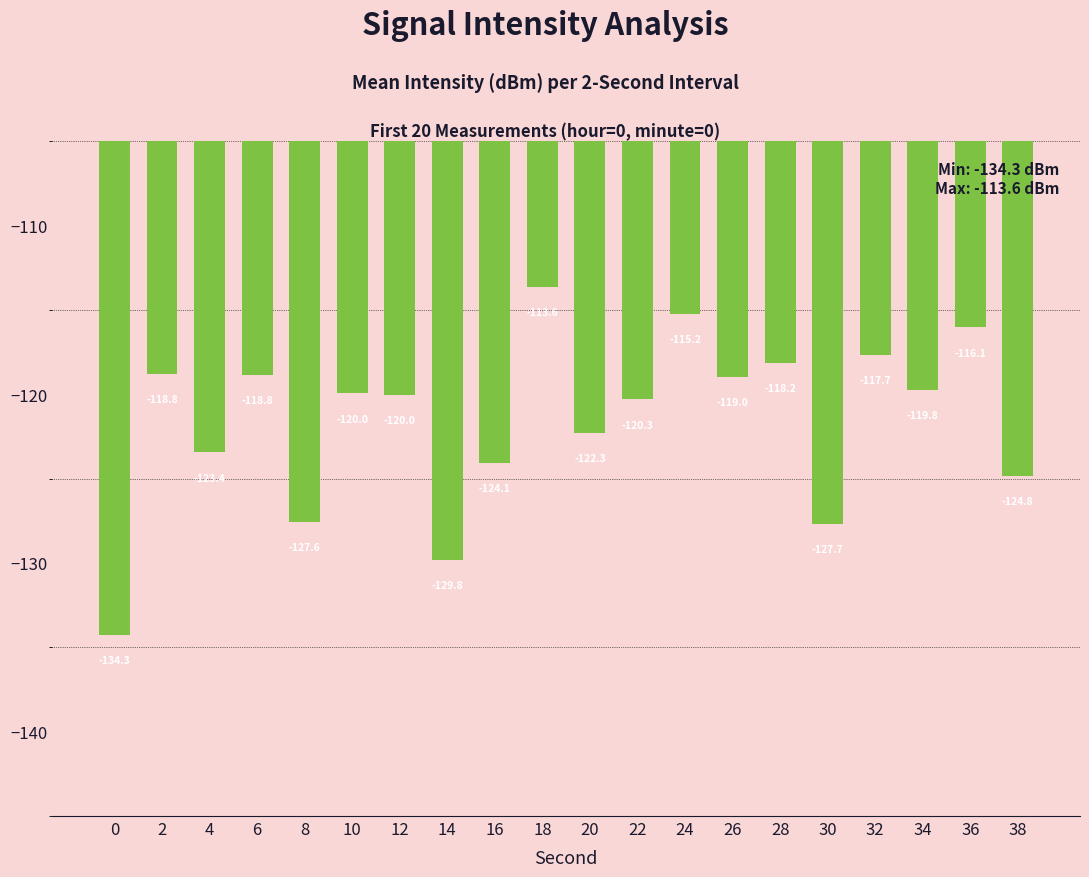

The chart shows a value of -24.6 at 20. True or false?

False